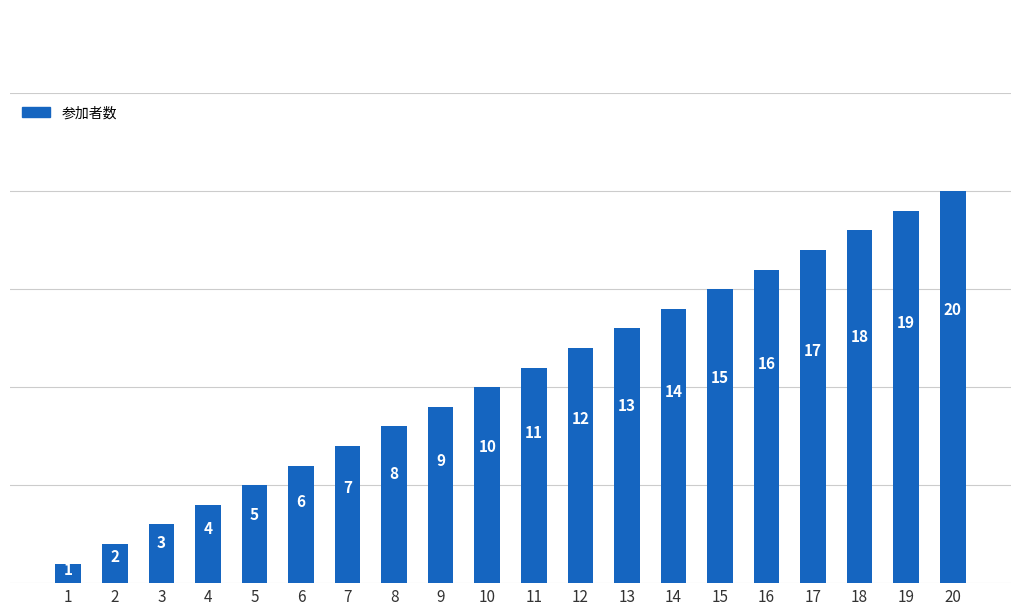

The chart shows a value of 1 at 4. True or false?

False